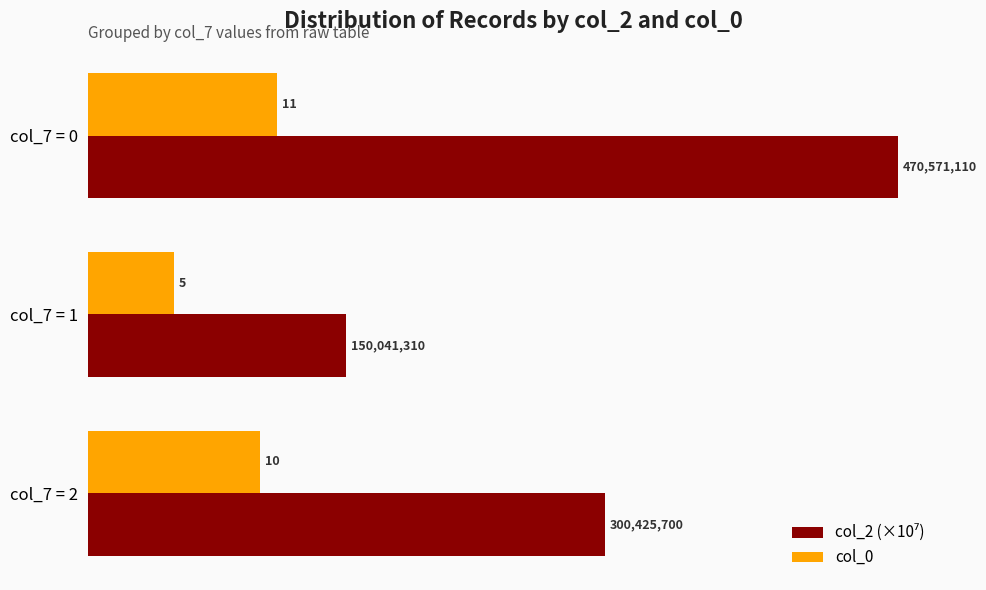

At which category is the sum across all series the highest?

col_7 = 0